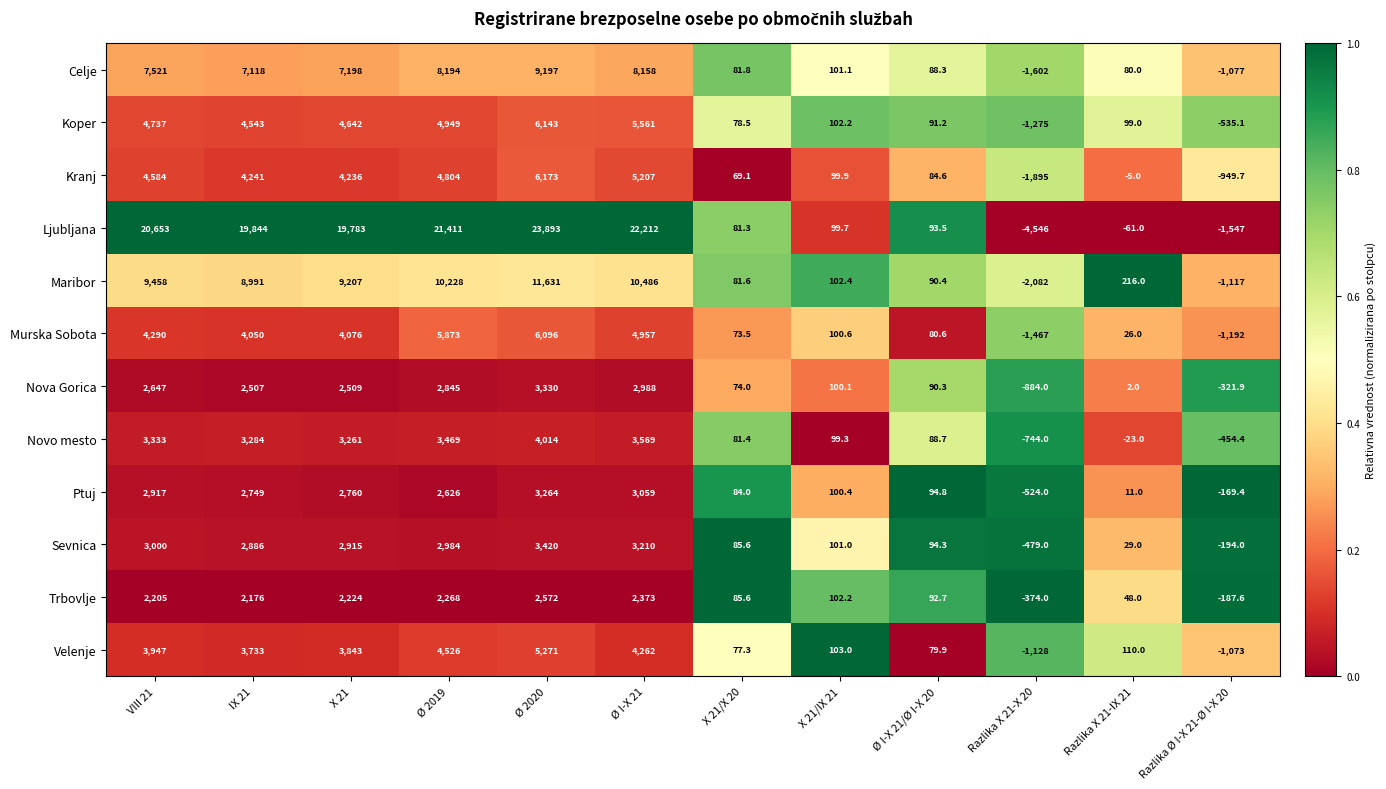

At which label does Maribor first exceed 8991?

VIII 21